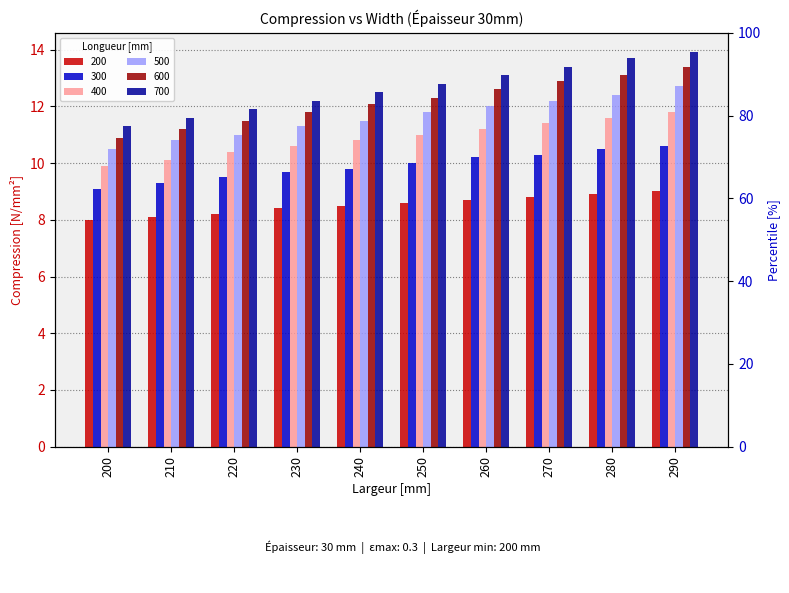

At which category does the chart reach its minimum across all series?

200